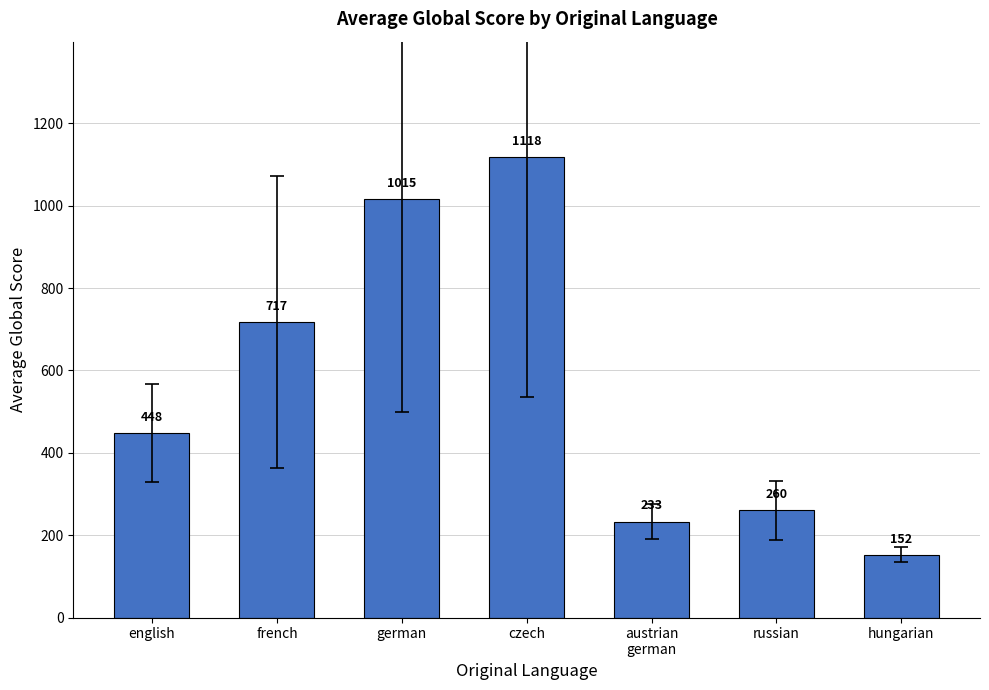

Rank the categories by value from lowest to highest.

hungarian, austrian
german, russian, english, french, german, czech